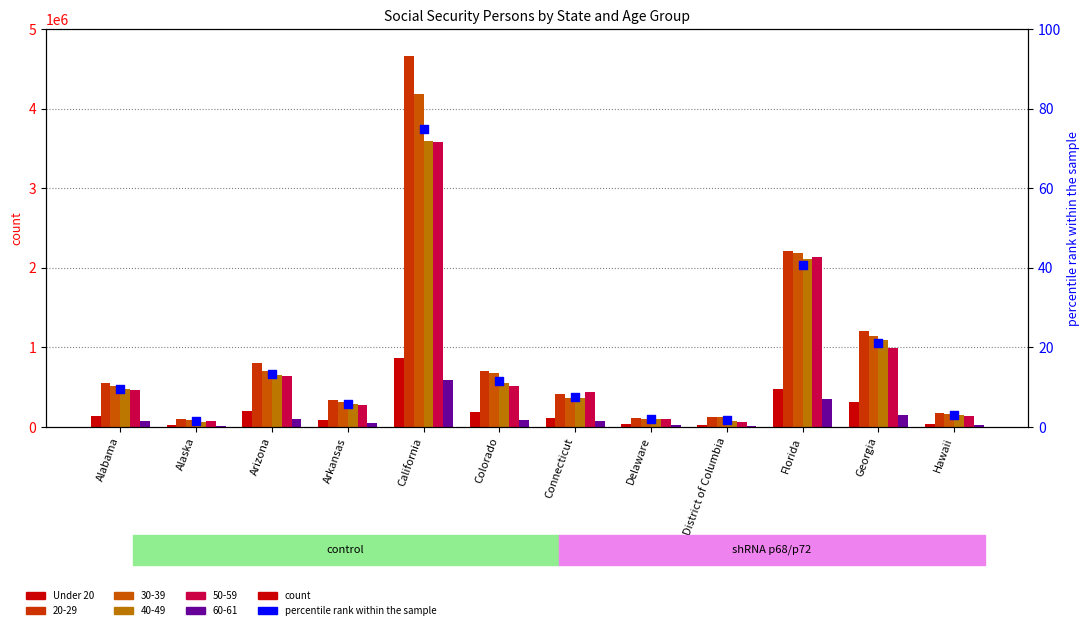

Which series has the largest Y range (max minus min)?

Under 20